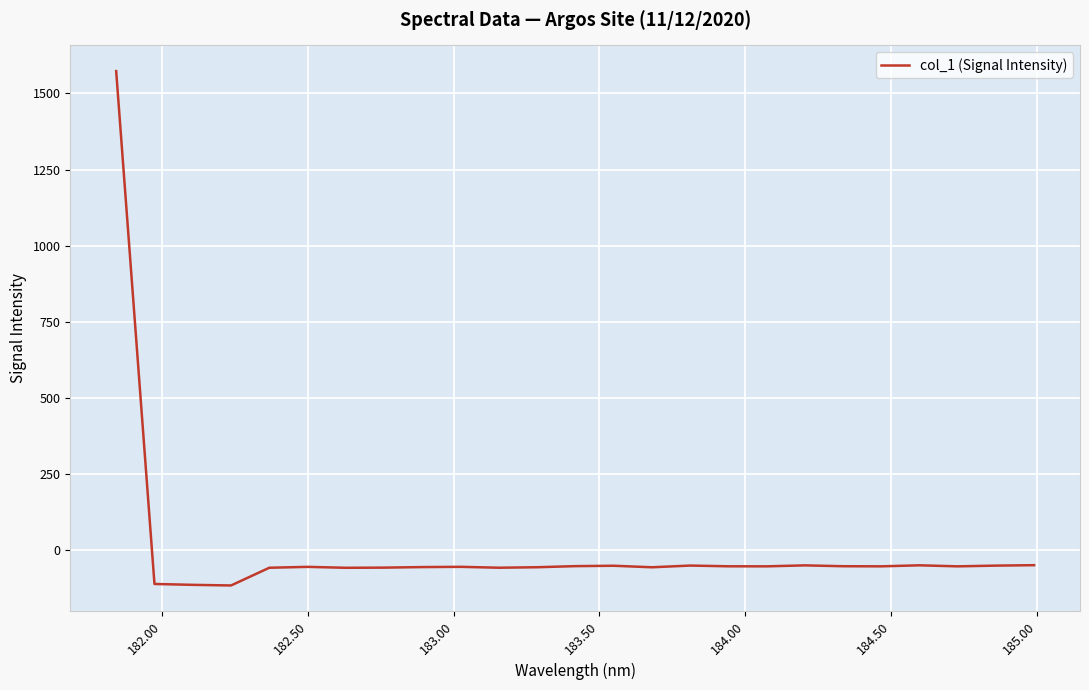

What is the maximum value shown in the chart?

1573.5